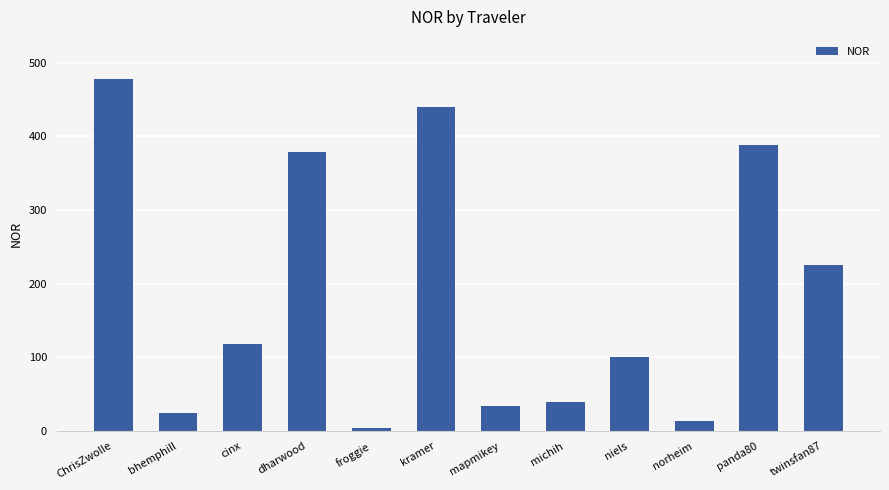

Reading left to right, transcribe all the data shown in this chart.

ChrisZwolle=477.8	bhemphill=25.0	cinx=117.6	dharwood=379.5	froggie=3.7	kramer=439.7	mapmikey=34.2	michih=39.9	niels=101.0	norheim=14.3	panda80=388.3	twinsfan87=225.6